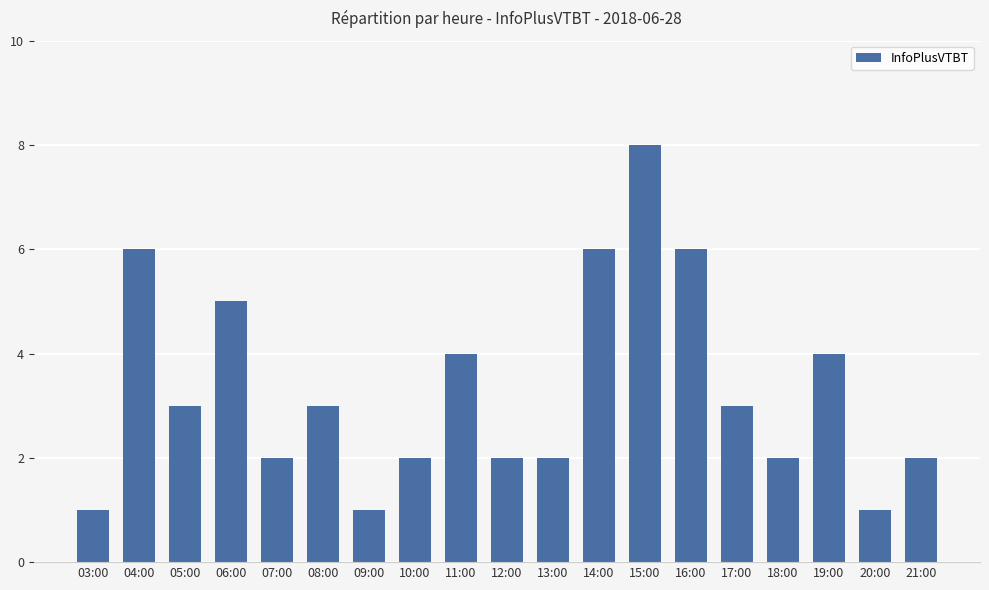

The chart shows a value of 11 at 16:00. True or false?

False